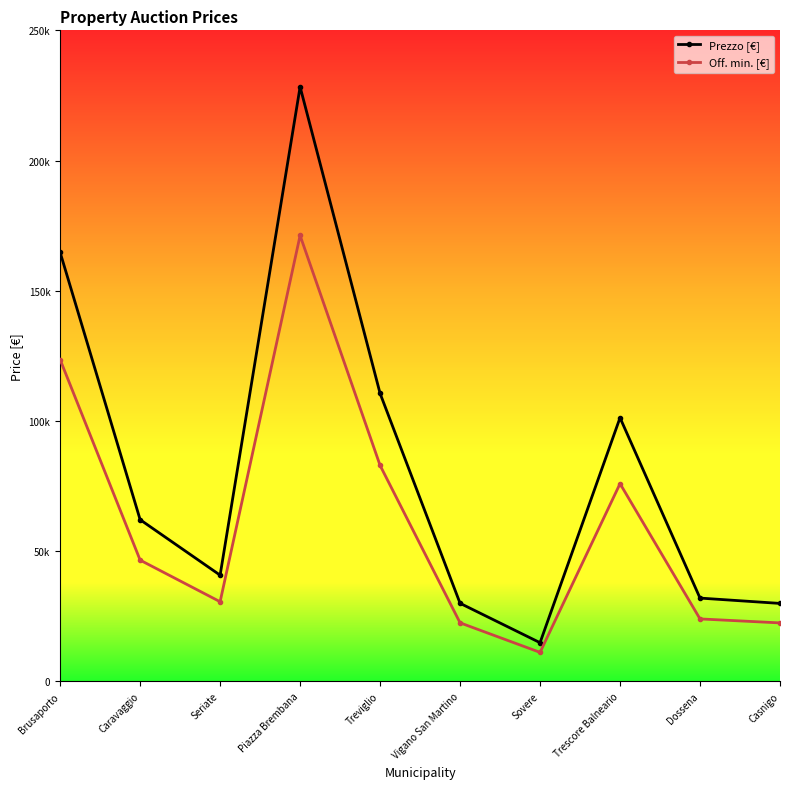

True or false: Prezzo [€] has a value of 101250 at Trescore Balneario.

True